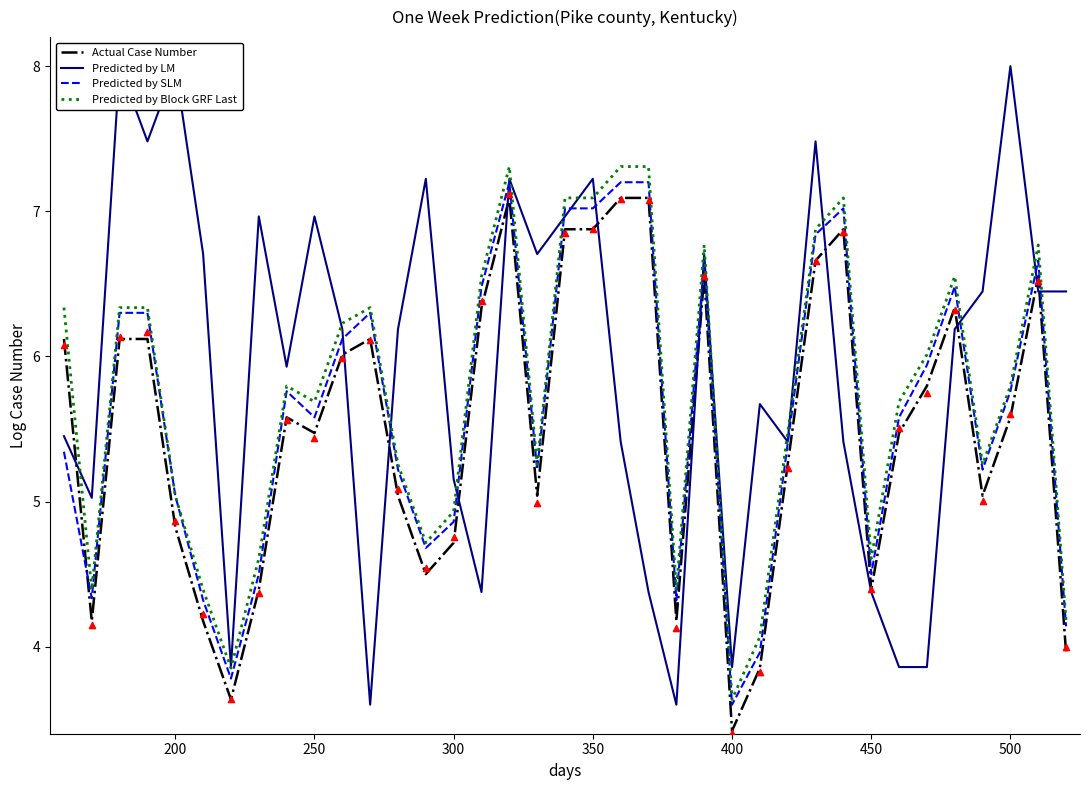

Which series reaches the maximum Y coordinate?

Predicted by LM